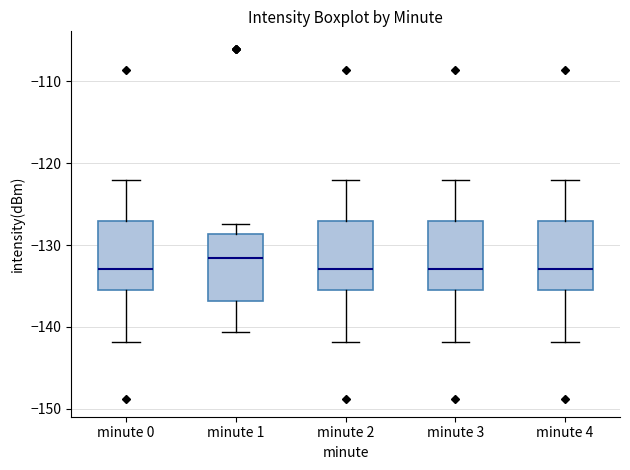

Reading left to right, read every box against the y-axis: the position of its median line, the range the box covers, and the ends of its whiskers. The values are not printed on the chart, so give them approximately, as read against the axis.

minute 0: median -133, box -136 to -127, whiskers -142 to -122
minute 1: median -132, box -137 to -129, whiskers -141 to -127
minute 2: median -133, box -136 to -127, whiskers -142 to -122
minute 3: median -133, box -136 to -127, whiskers -142 to -122
minute 4: median -133, box -136 to -127, whiskers -142 to -122